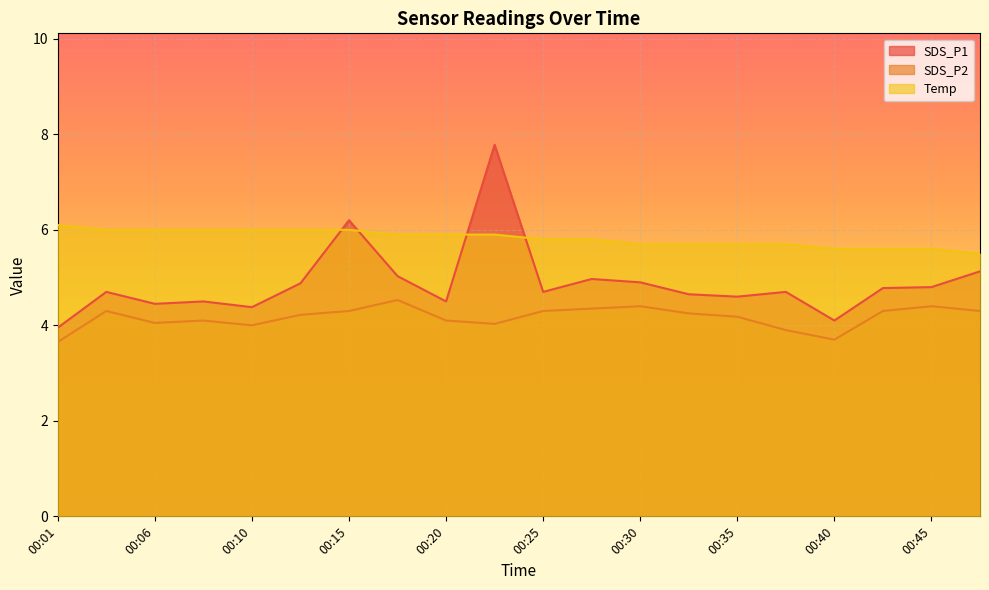

True or false: SDS_P1 and SDS_P2 intersect in this chart.

False